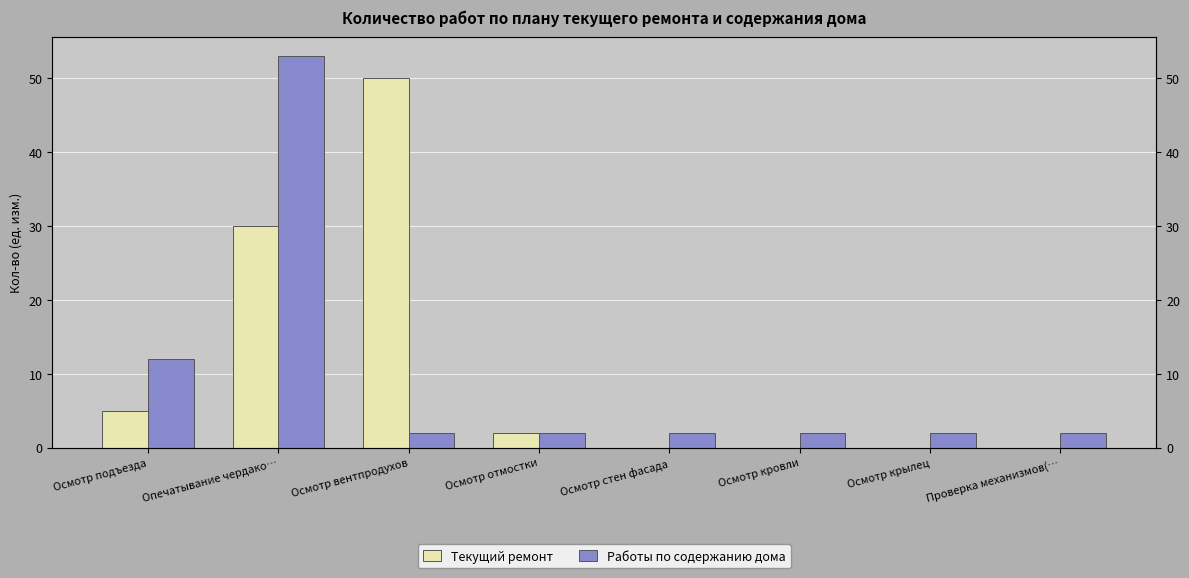

Are the bars horizontal?

No